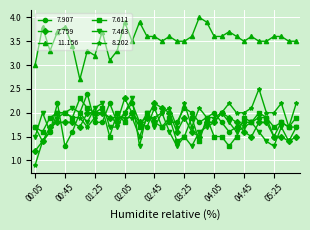

What is the greatest value displayed?

4.0